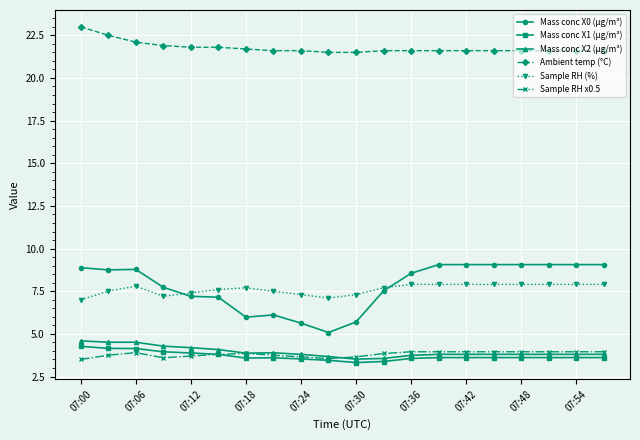

True or false: Mass conc X0 (μg/m³) and Mass conc X1 (μg/m³) intersect in this chart.

False